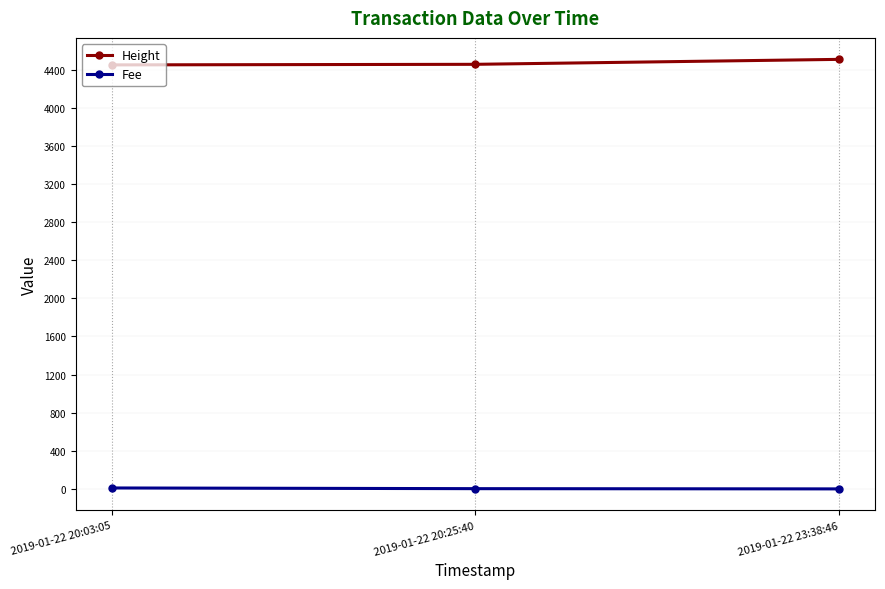

List the series in order of their peak value, highest first.

Height, Fee